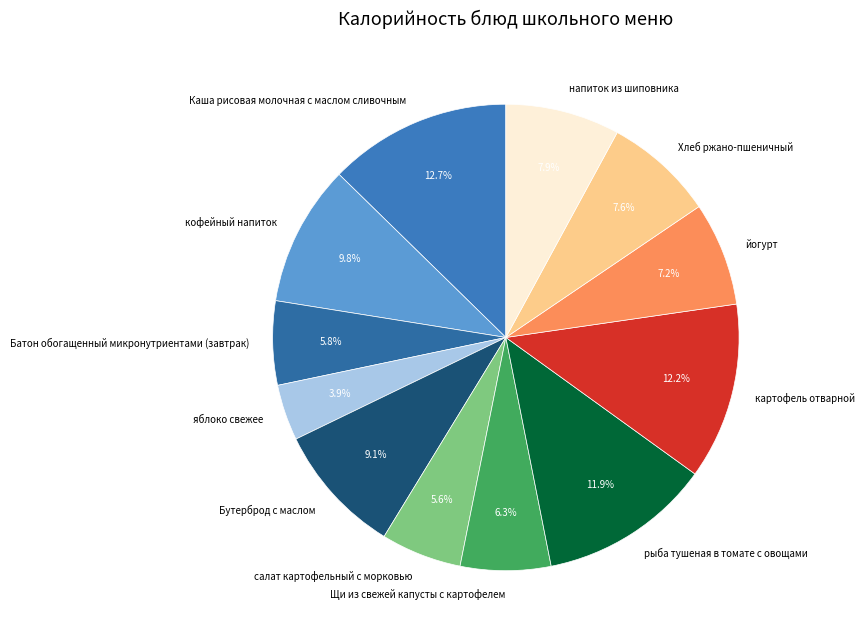

Is there a majority slice in this chart?

No